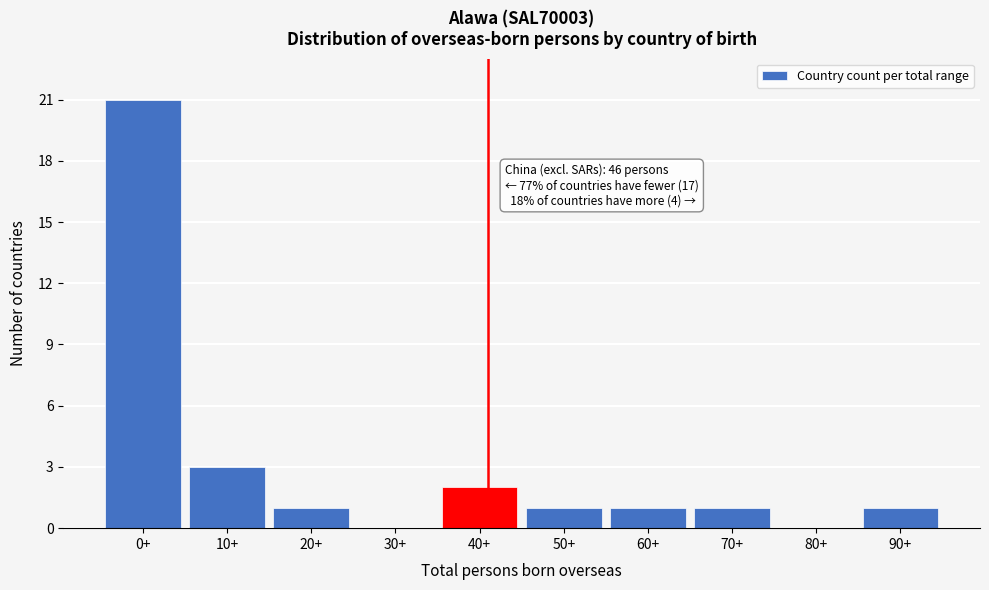

Reading left to right, what are all the values shown in this chart?

0+=21	10+=3	20+=1	30+=0	40+=2	50+=1	60+=1	70+=1	80+=0	90+=1